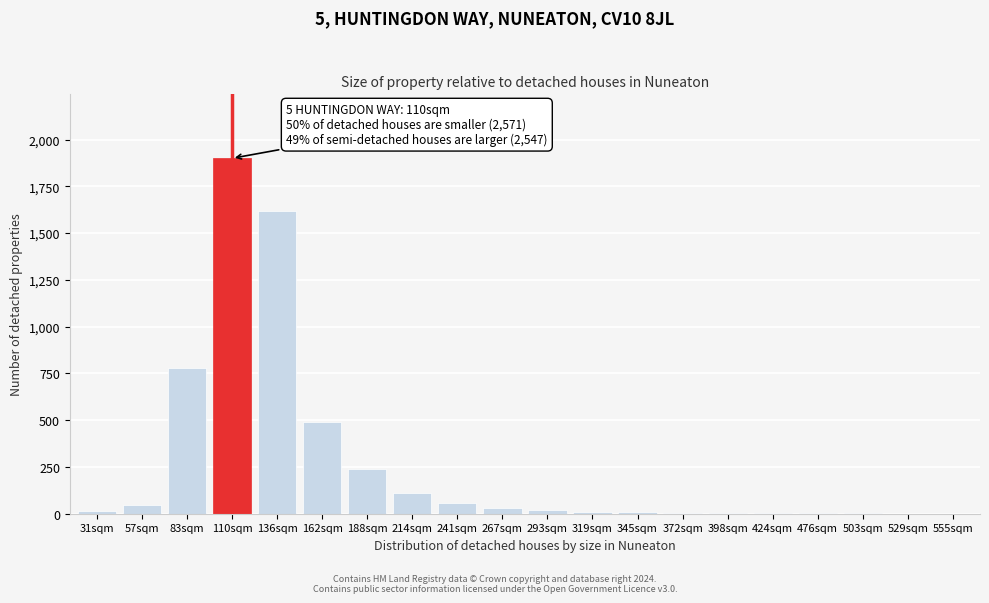

At which label is the value closest to 950?

83sqm